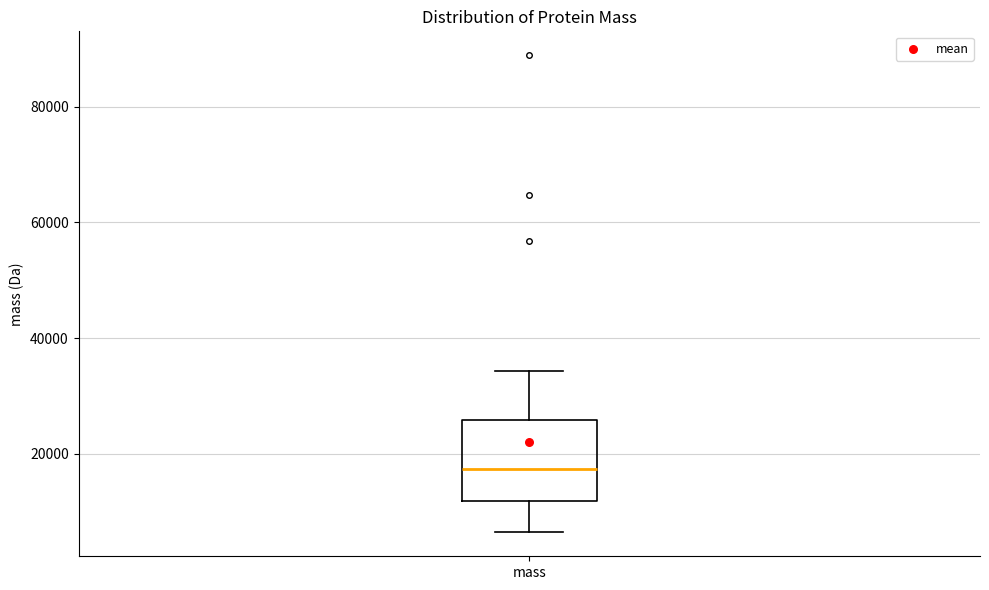

Transcribe this box plot: give where the median line is, the range the box spans, and where the two whiskers end, as read against the y-axis. The values are not printed on the chart, so give them approximately, as read against the axis.

median 18000, box 12000 to 26000, whiskers 6000 to 34000